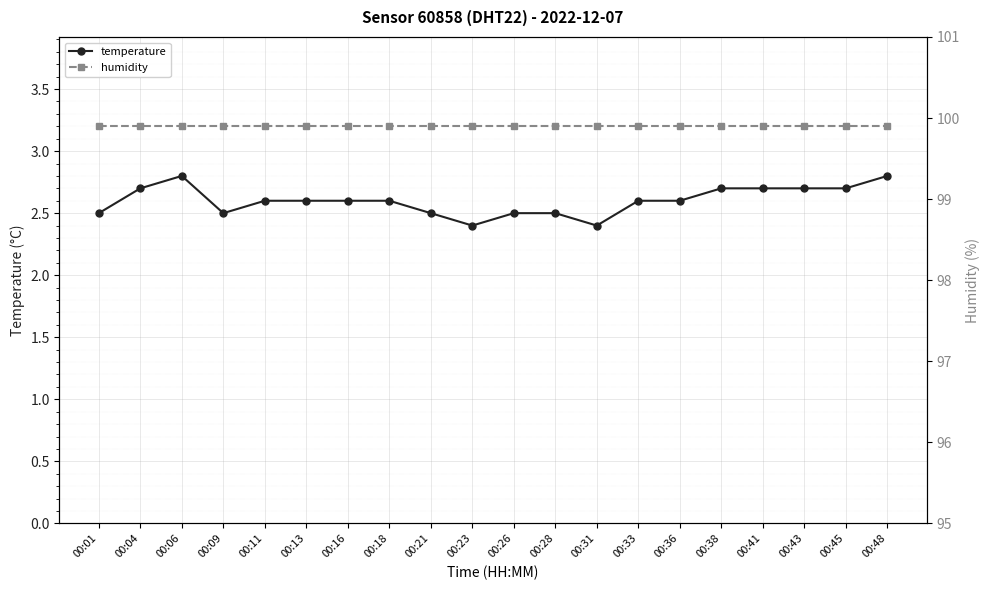

At which label does humidity reach its peak?

00:01